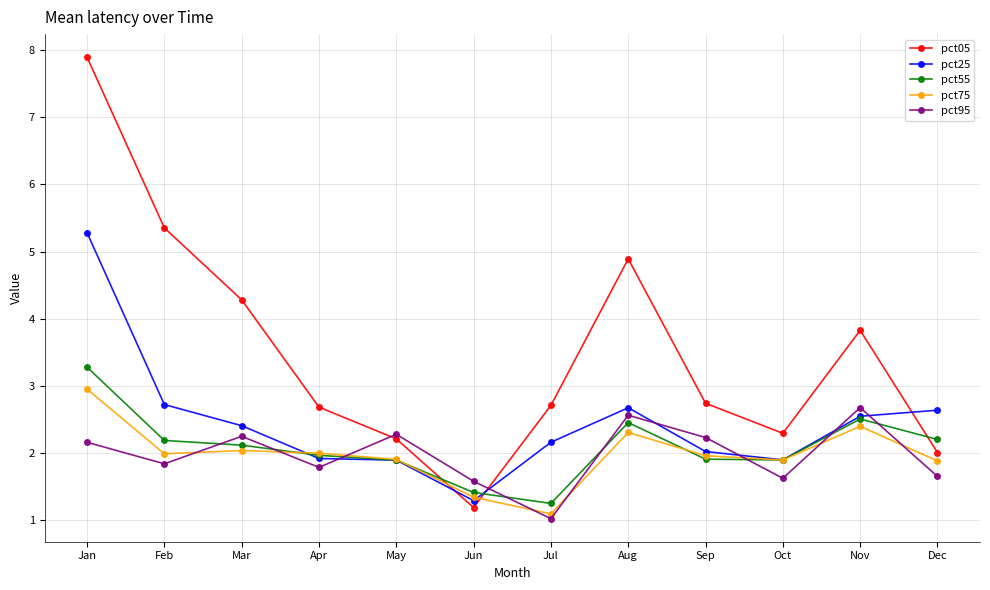

What is the minimum value shown in the chart?

1.0